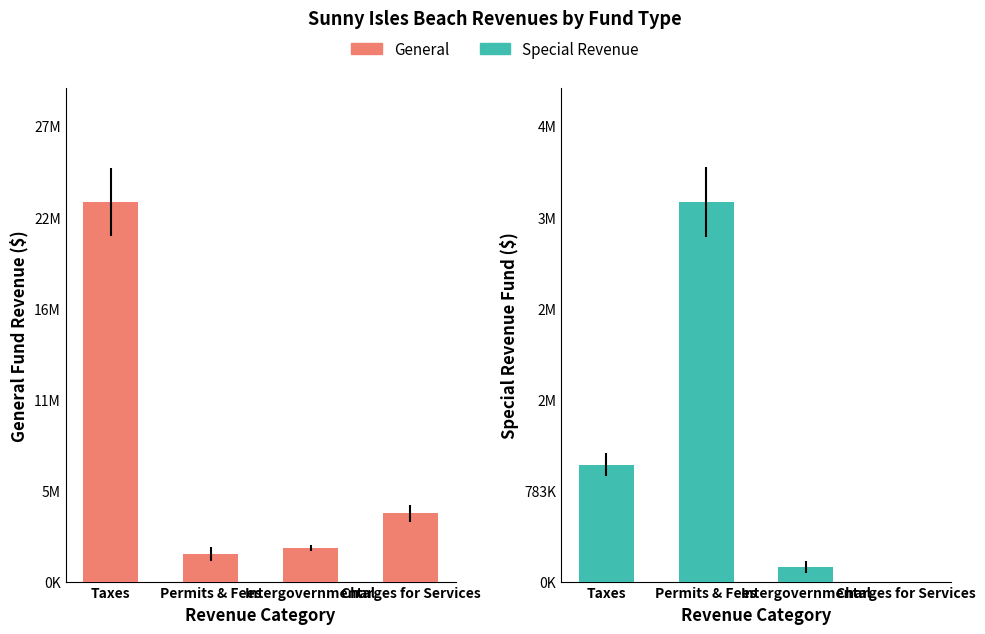

What are all the series names shown in the legend?

General, Special Revenue